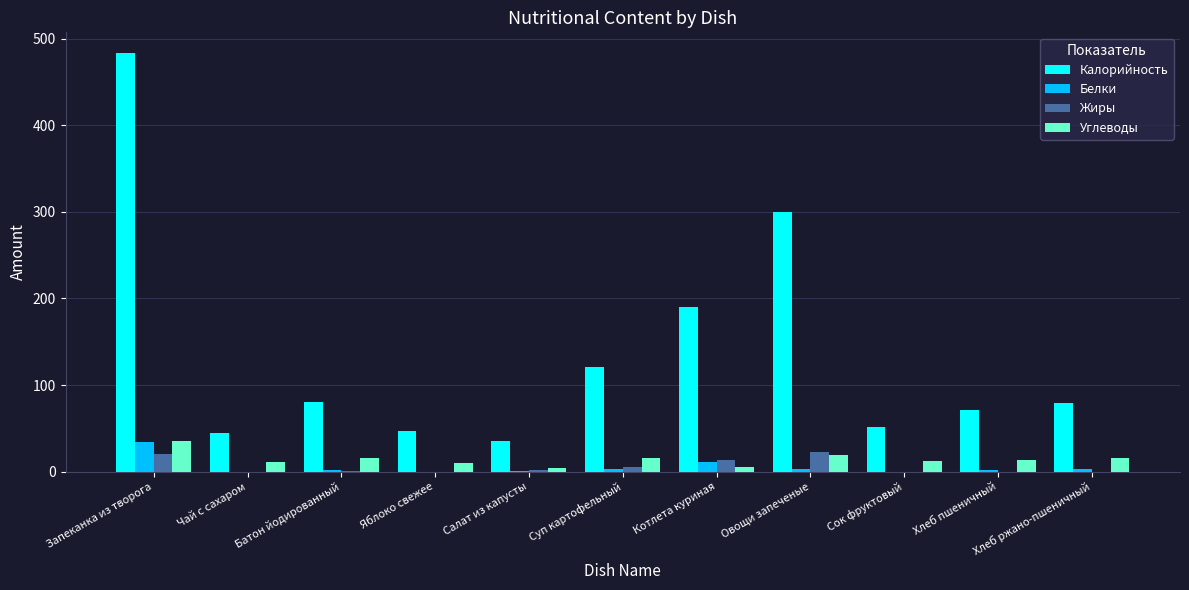

Which category has the highest value across all series?

Запеканка из творога